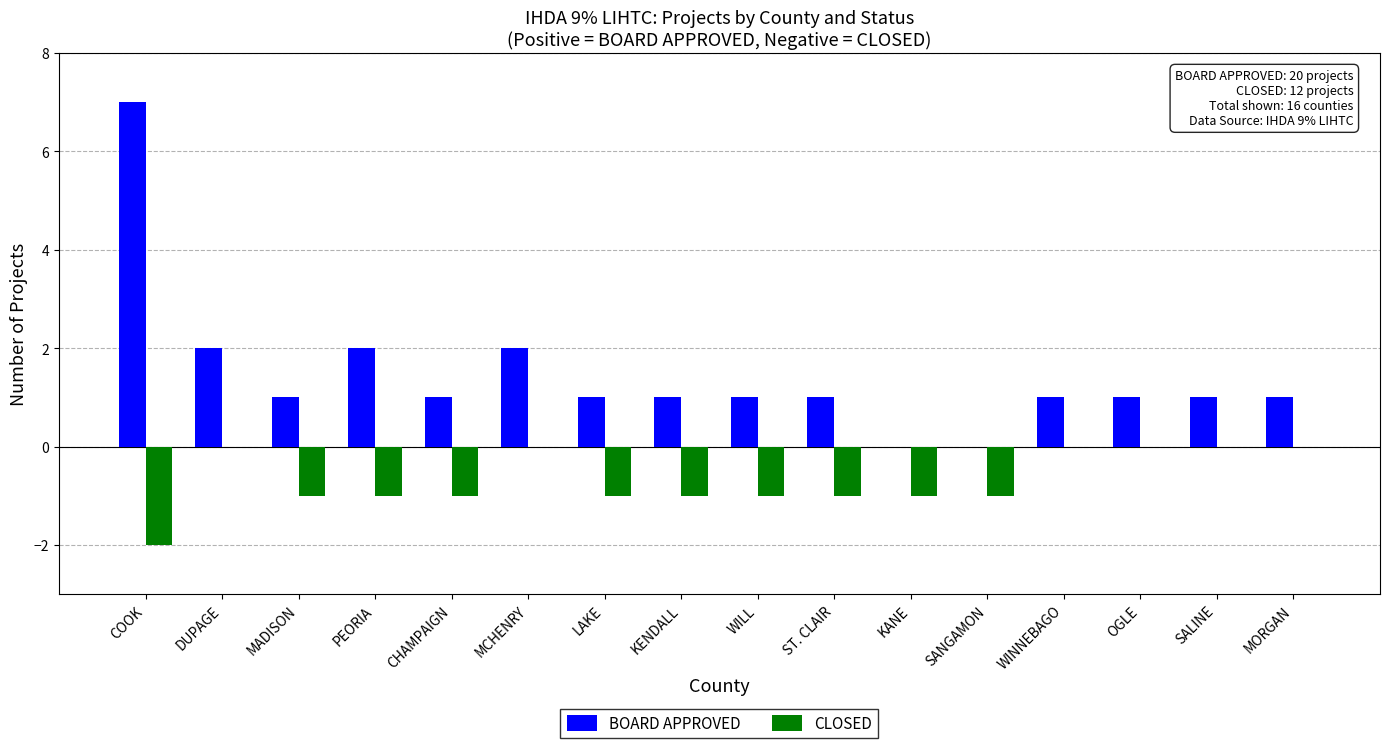

Which series changed the most between CHAMPAIGN and MORGAN?

CLOSED